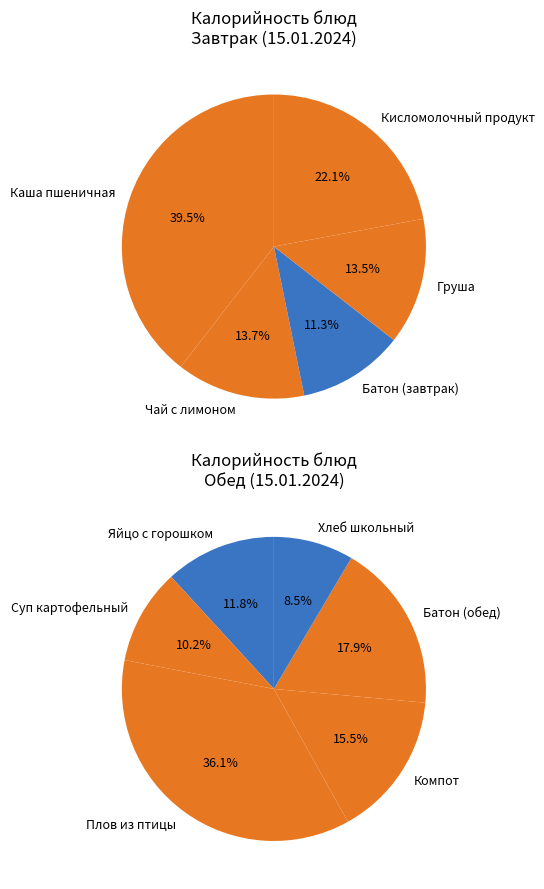

Rank the categories by value from highest to lowest.

Плов из птицы, Каша пшеничная, Батон нарезной (обед), Компот из сухофруктов, Кисломолочный продукт, Яйцо с горошком и кукурузой, Суп картофельный, Хлеб школьный, Чай с лимоном, Груша, Батон (завтрак)